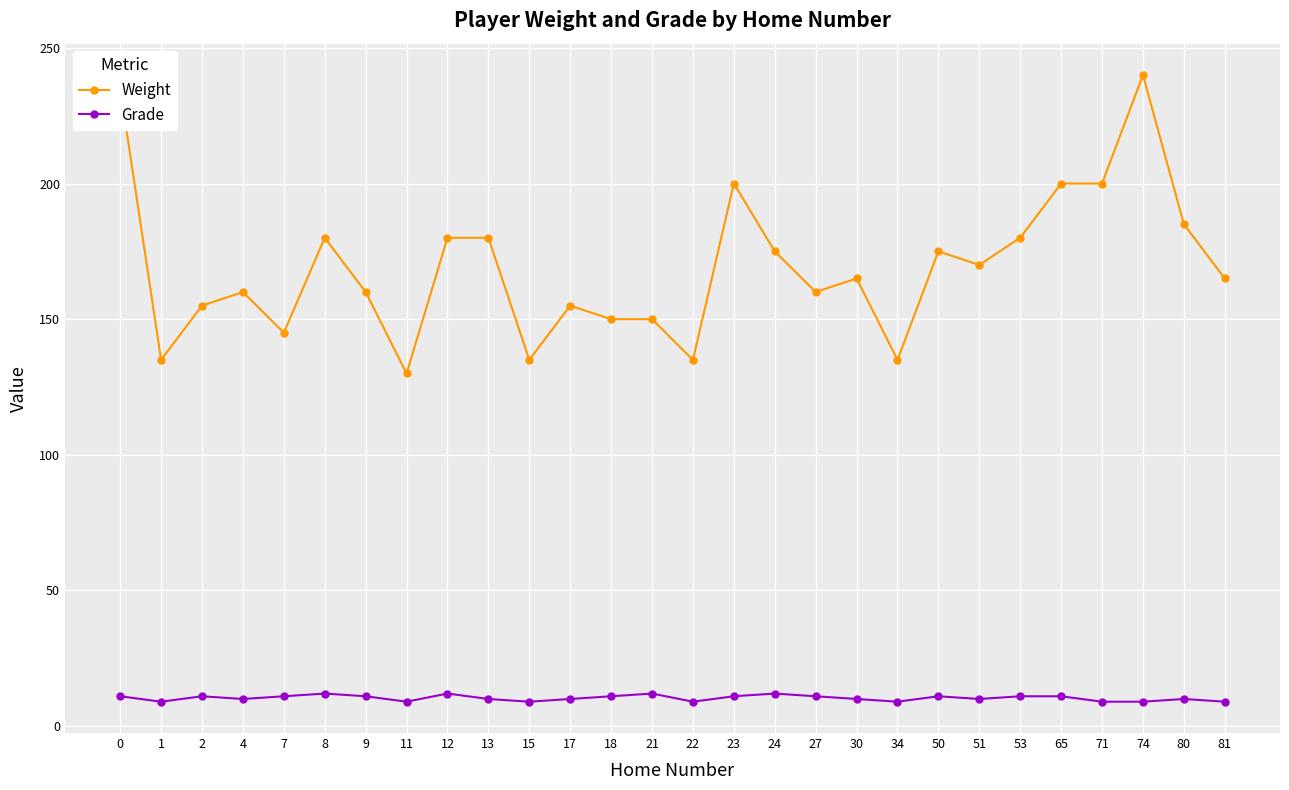

Which series has the largest total across all categories?

Weight